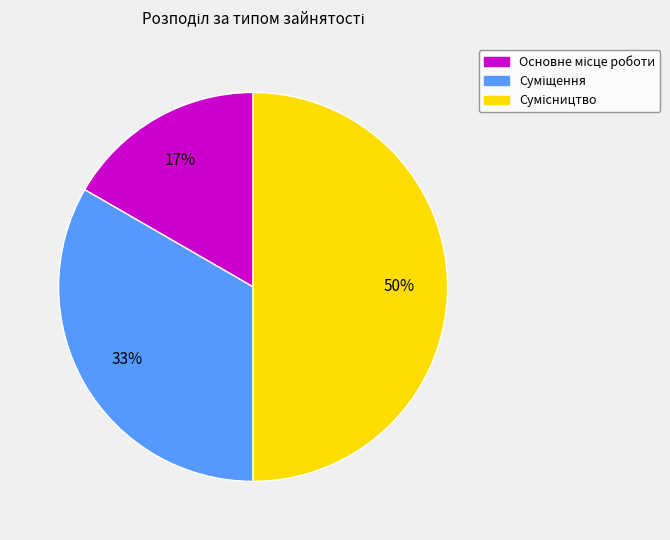

To the nearest percent, what is the difference between the largest and smallest slice percentages?

33%